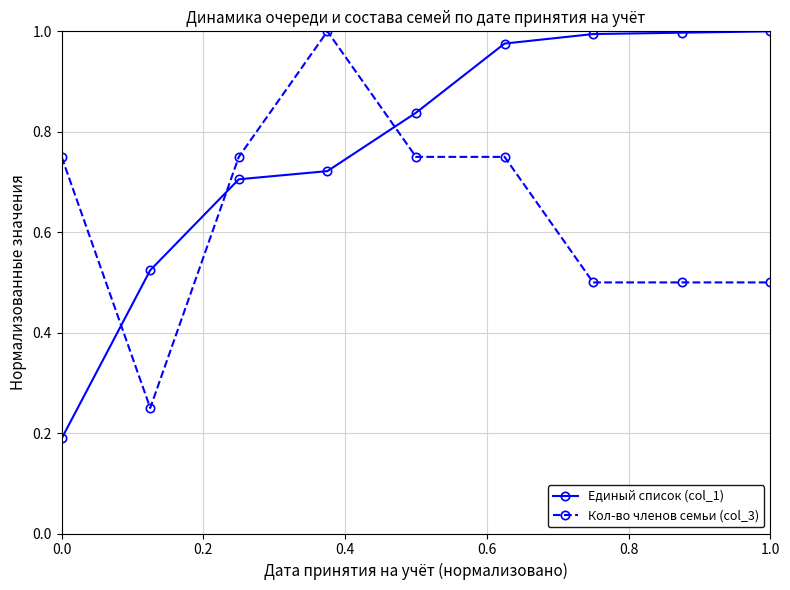

How many distinct data groups are displayed?

2